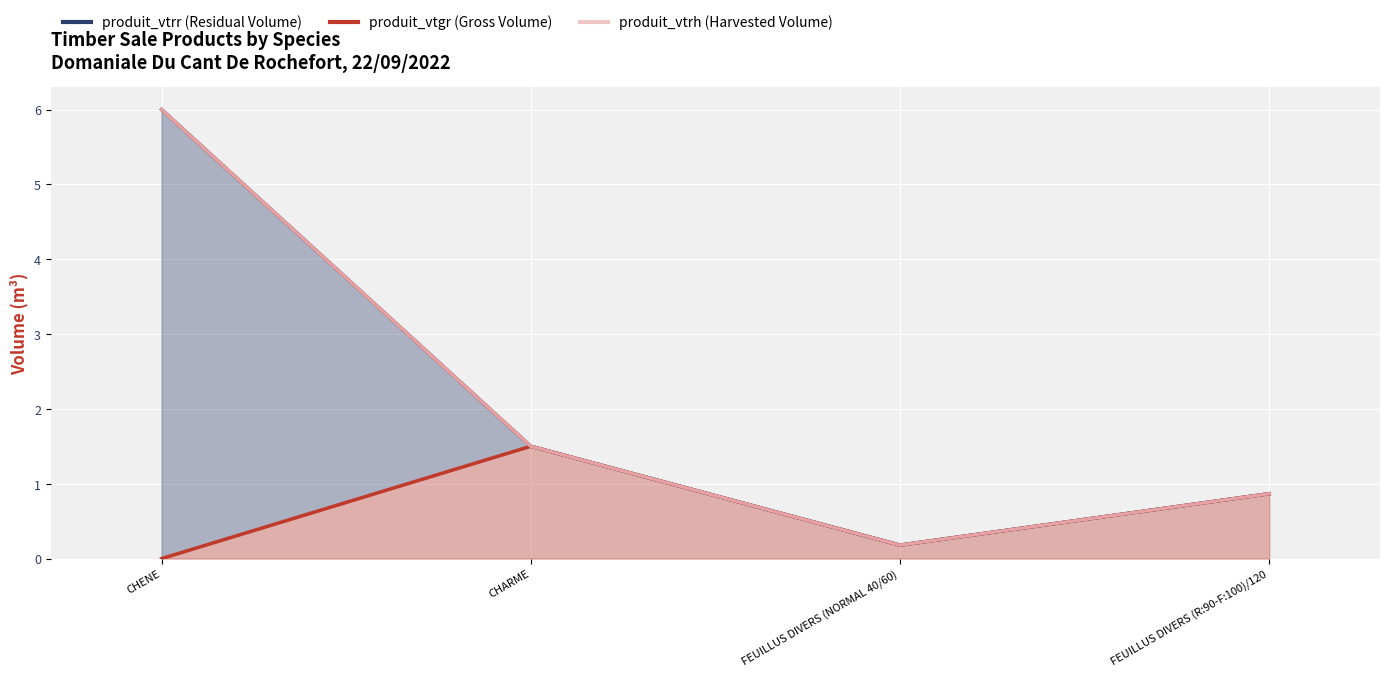

How many interior local valleys does the produit_vtgr series have?

1